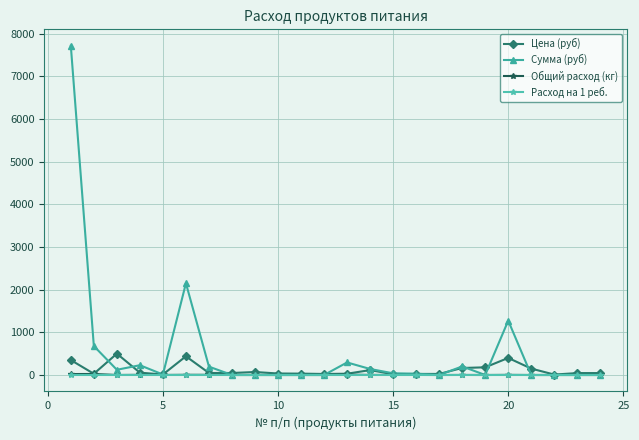

Does the chart have visible grid lines?

Yes